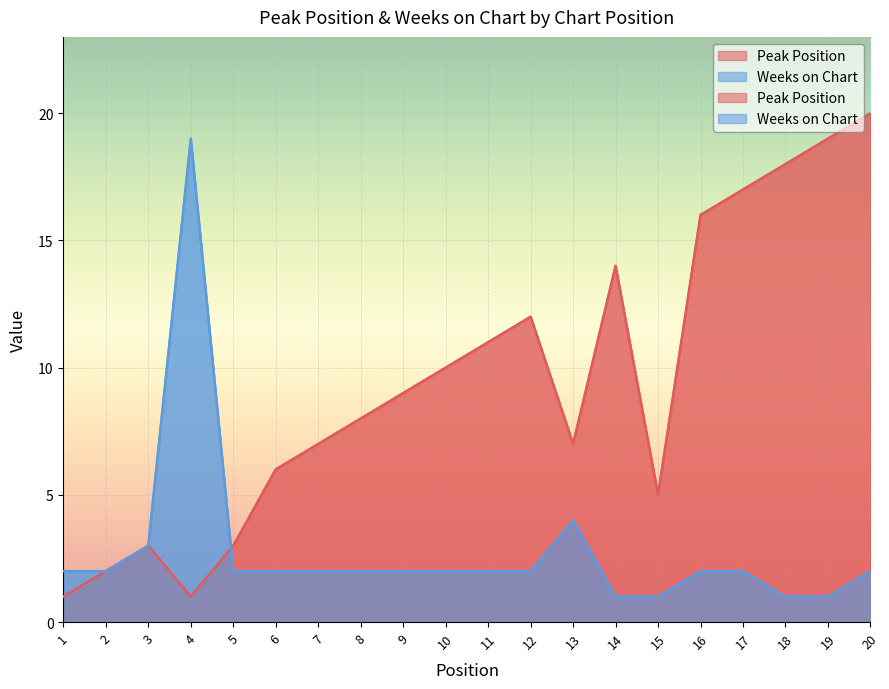

At which category is the sum across all series the highest?

20